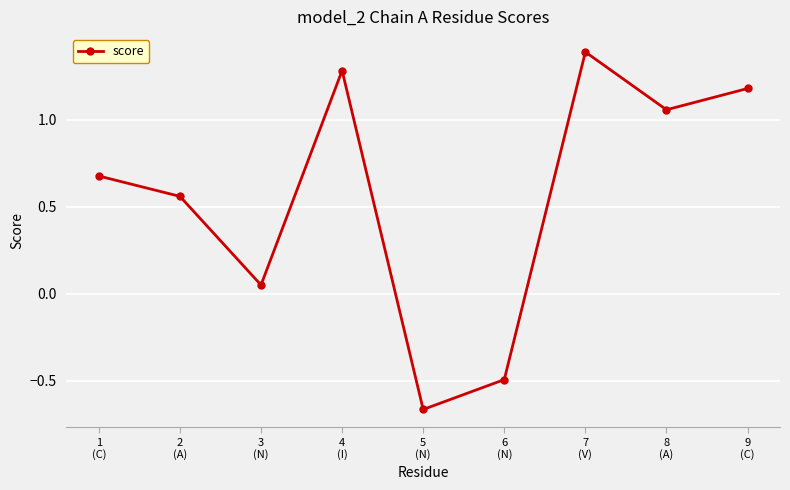

What is the greatest value displayed?

1.4